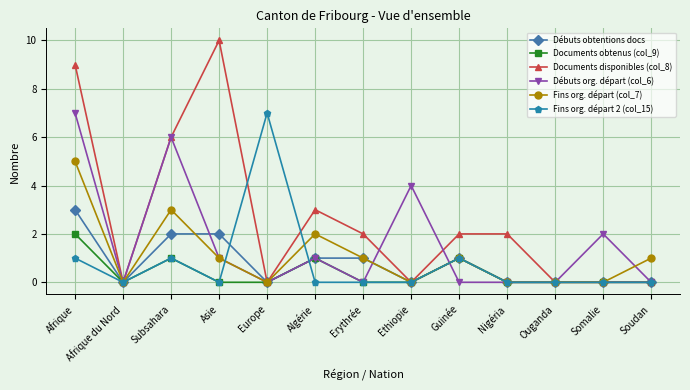

Is it true that Fins org. départ (col_7) equals 3 at Somalie?

False